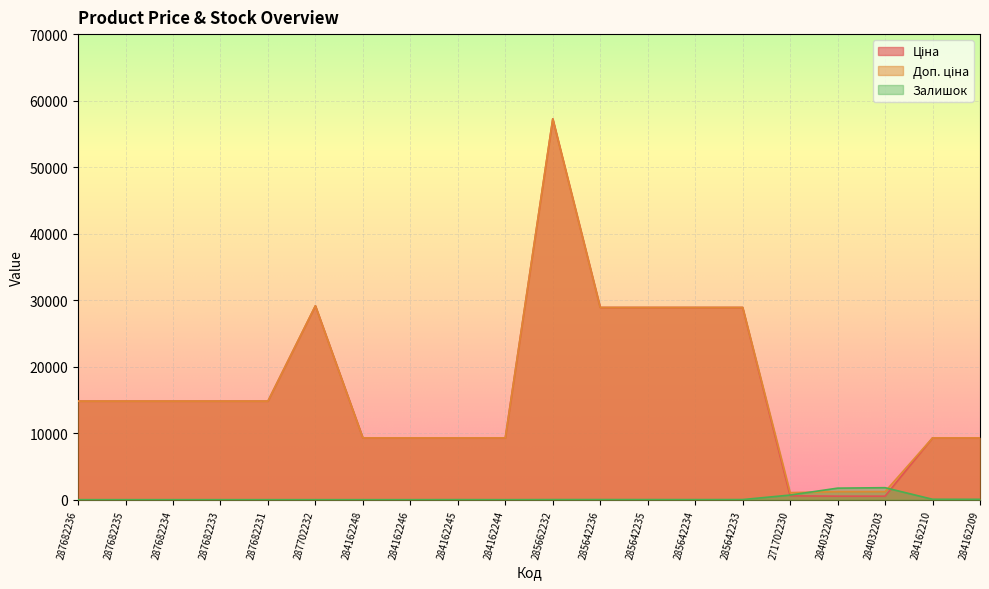

Is the value of Доп. ціна at 285642235 greater than the value of Залишок at 285642236?

Yes